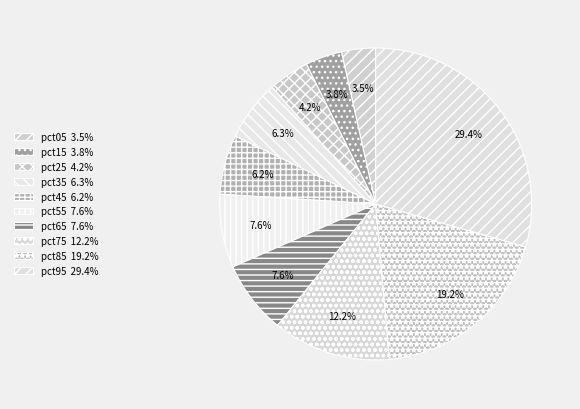

How many slices are in this pie chart?

10